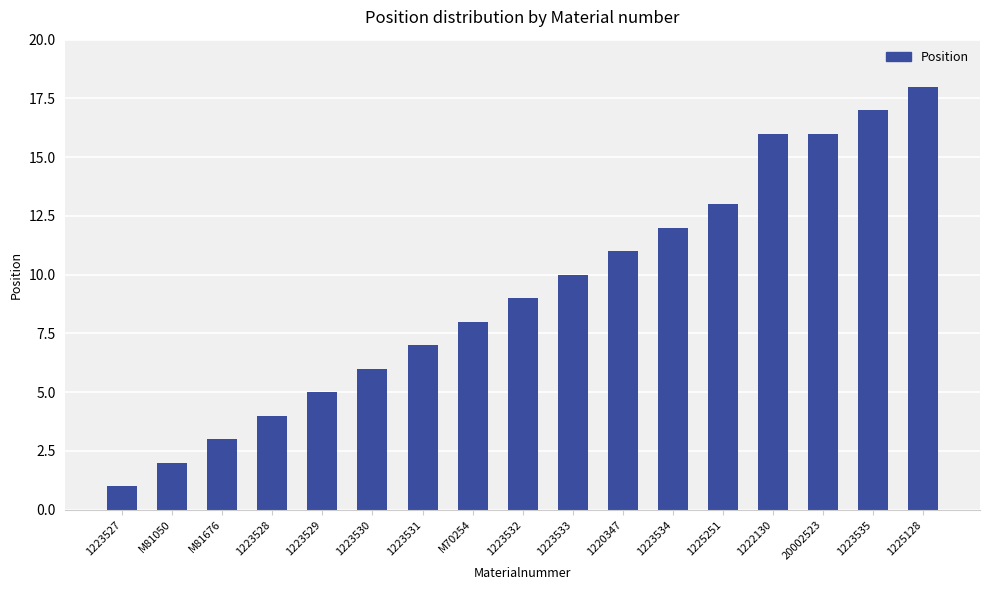

Reading left to right, extract all data points from this chart.

1	2	3	4	5	6	7	8	9	10	11	12	13	16	16	17	18